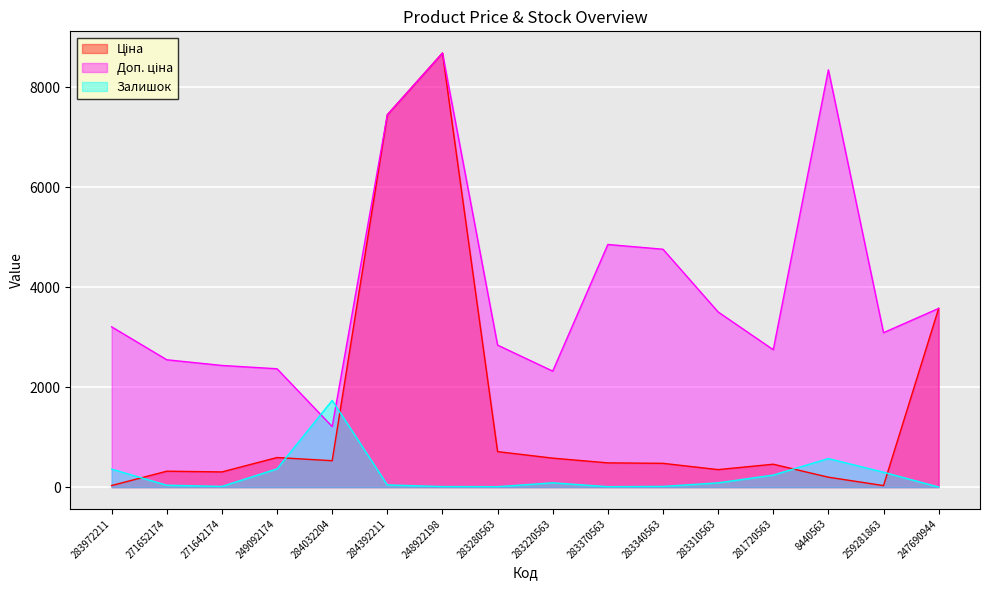

What is the label of the 1st point from the left?

283972211